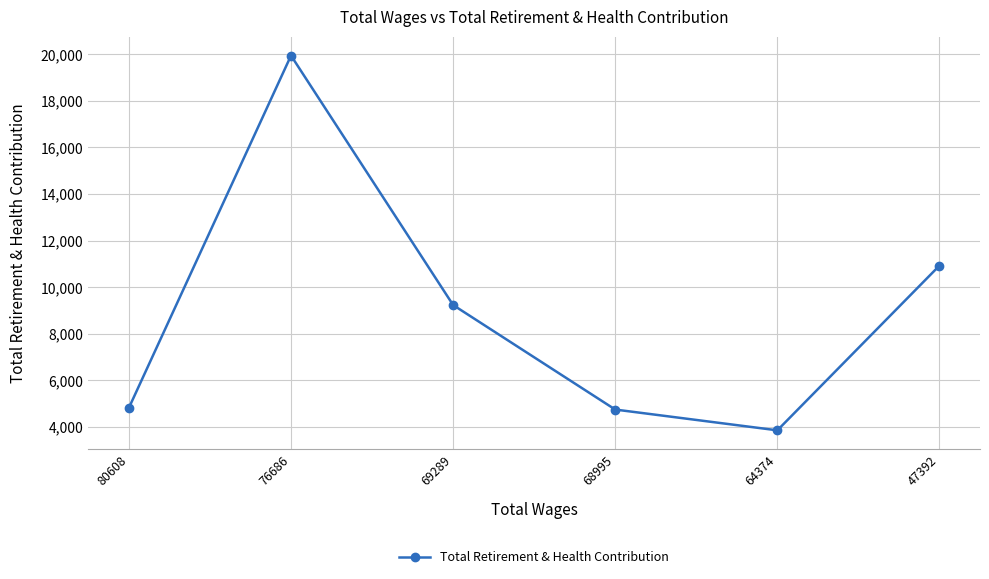

What is the sum of the values at 80608 and 47392?

15756